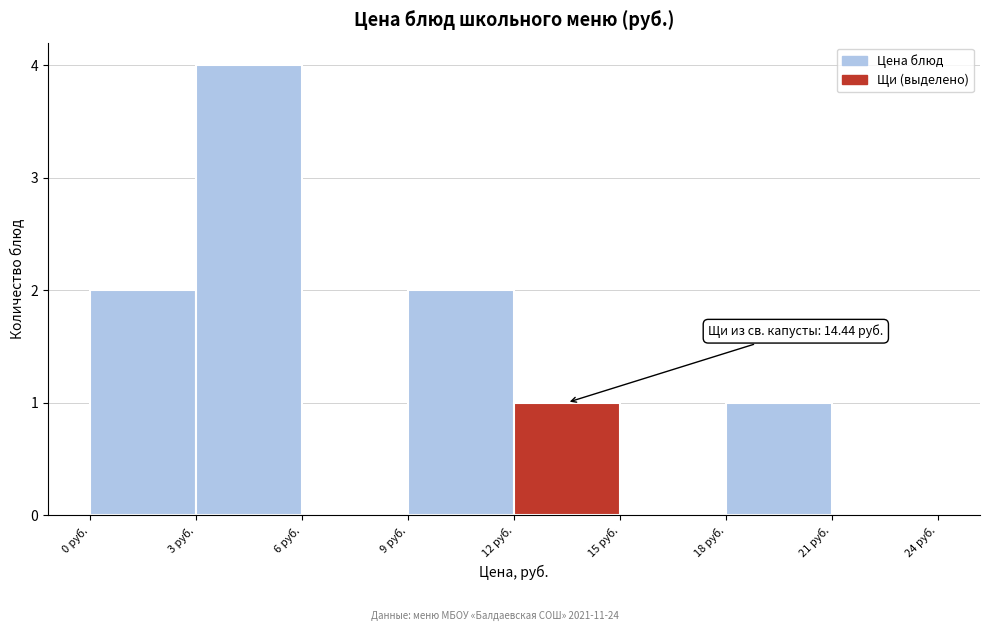

Which range on the x-axis has the tallest bar?

3 to 6